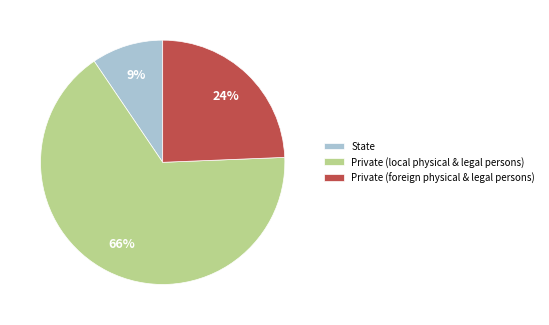

Combined, do State and Private (foreign physical & legal persons) account for over 50%?

No